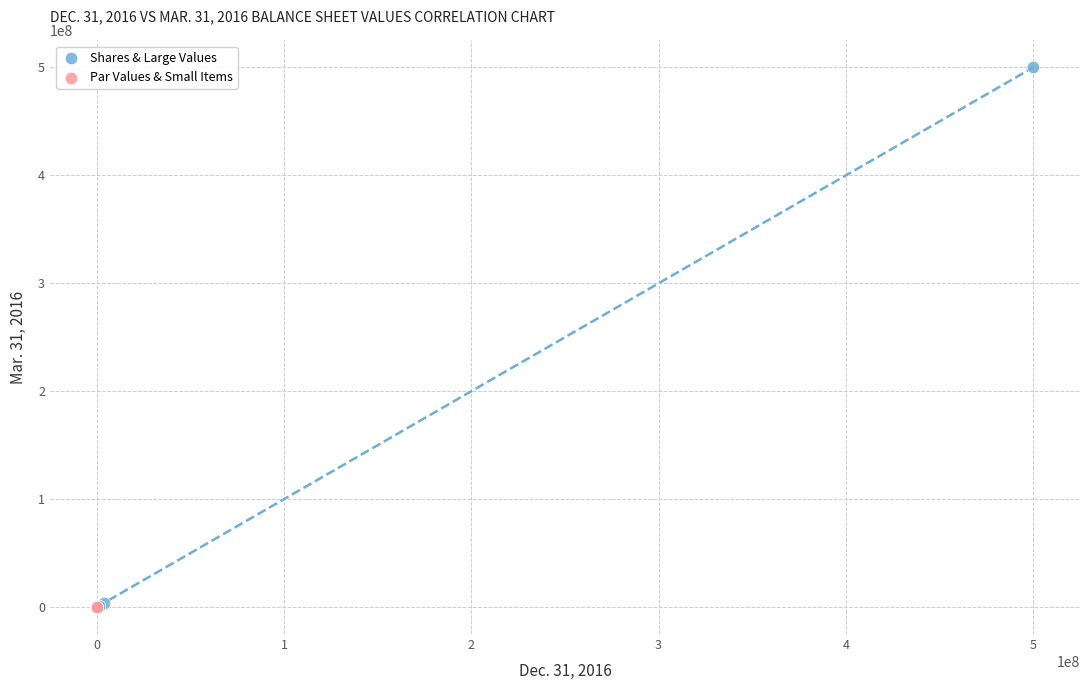

What are all the series names shown in the legend?

Shares & Large Values, Par Values & Small Items